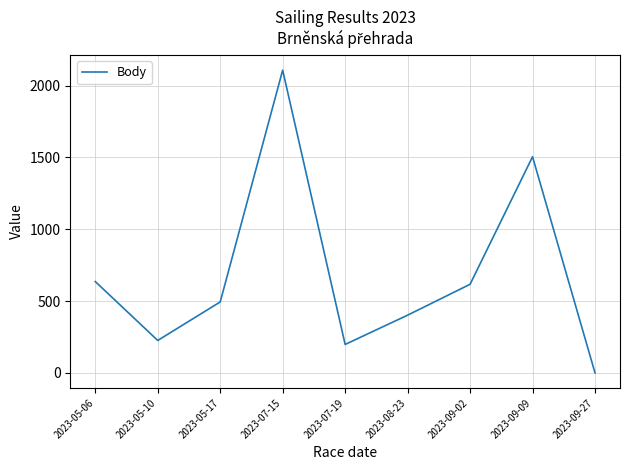

How many interior local valleys (lower than both neighbors) does the data have?

2